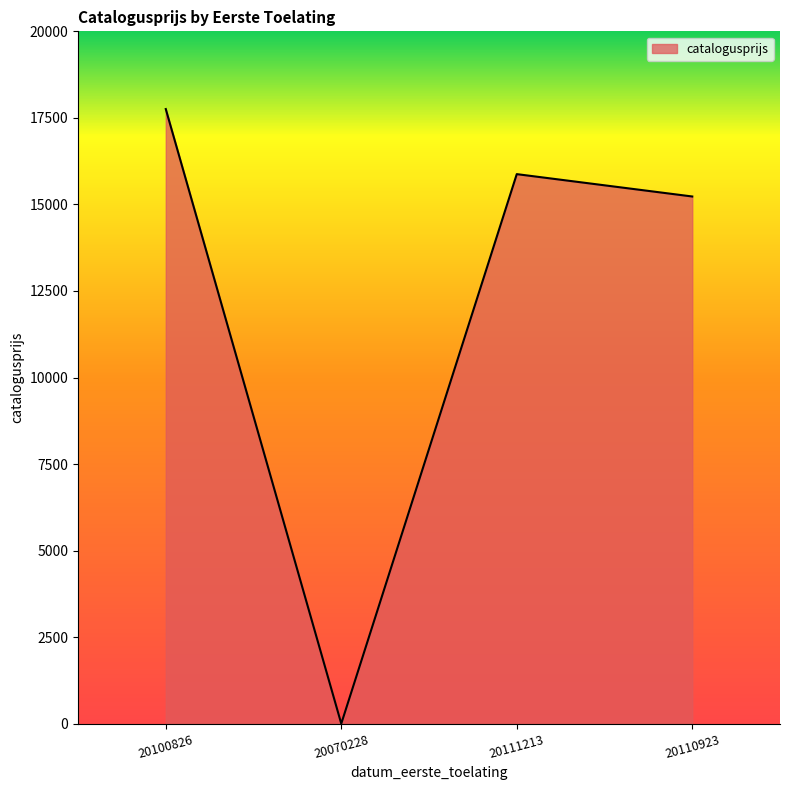

Reading left to right, list all the values displayed in this chart.

17755	0	15875	15229